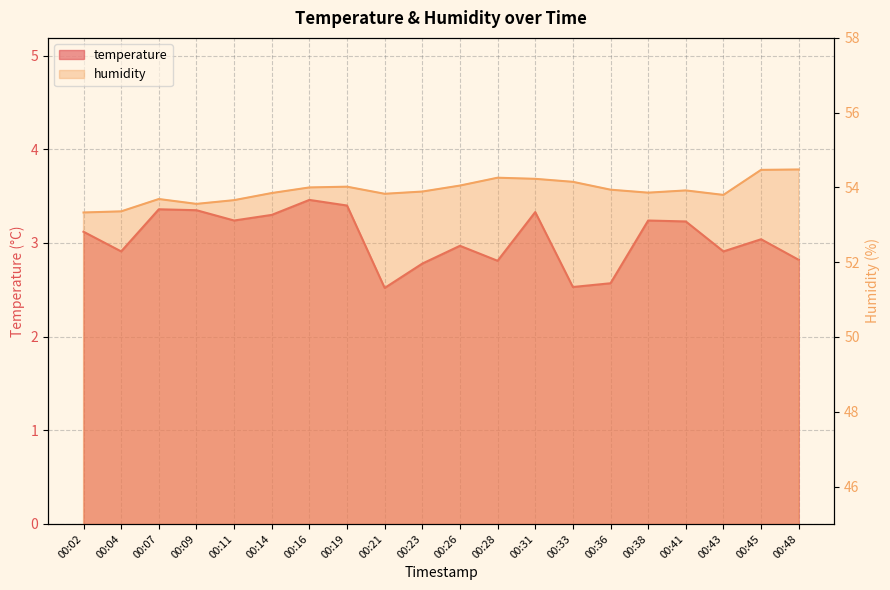

What is the value of the temperature point at the 10th from the left?

2.8